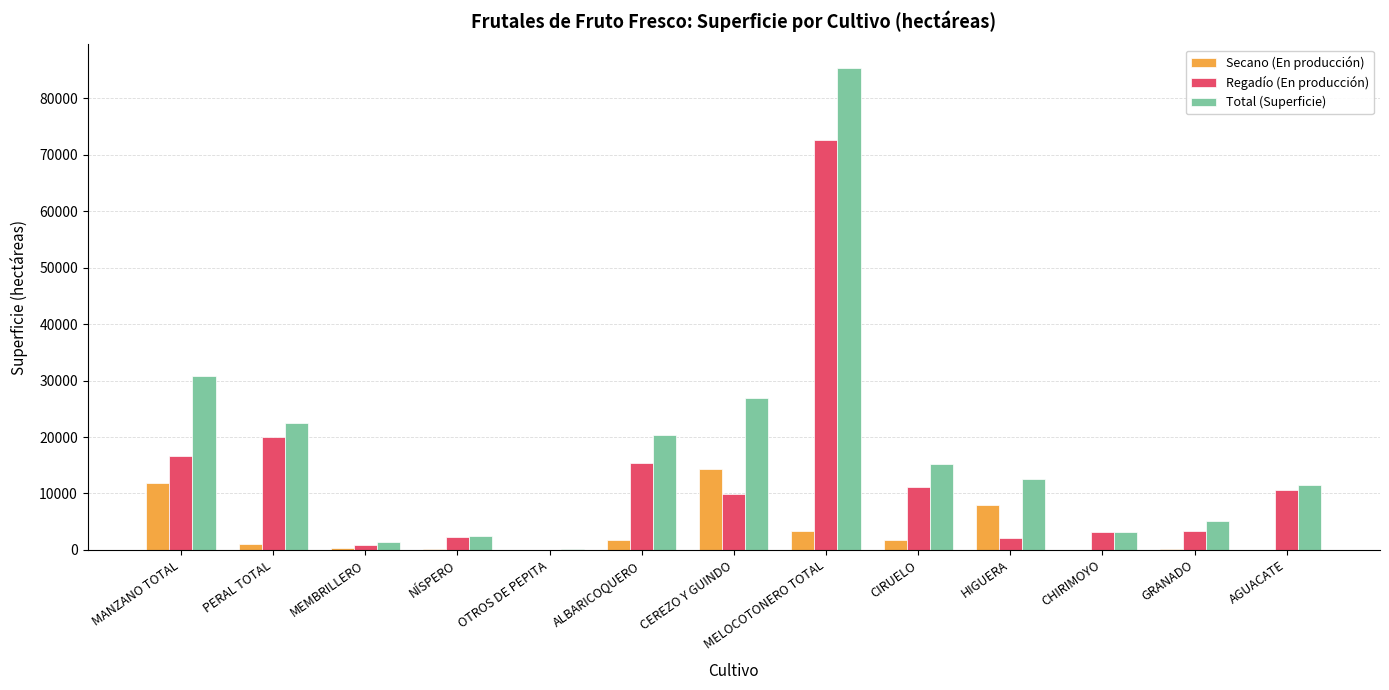

Is the value of Total (Superficie) at ALBARICOQUERO greater than the value of Secano (En producción) at GRANADO?

Yes